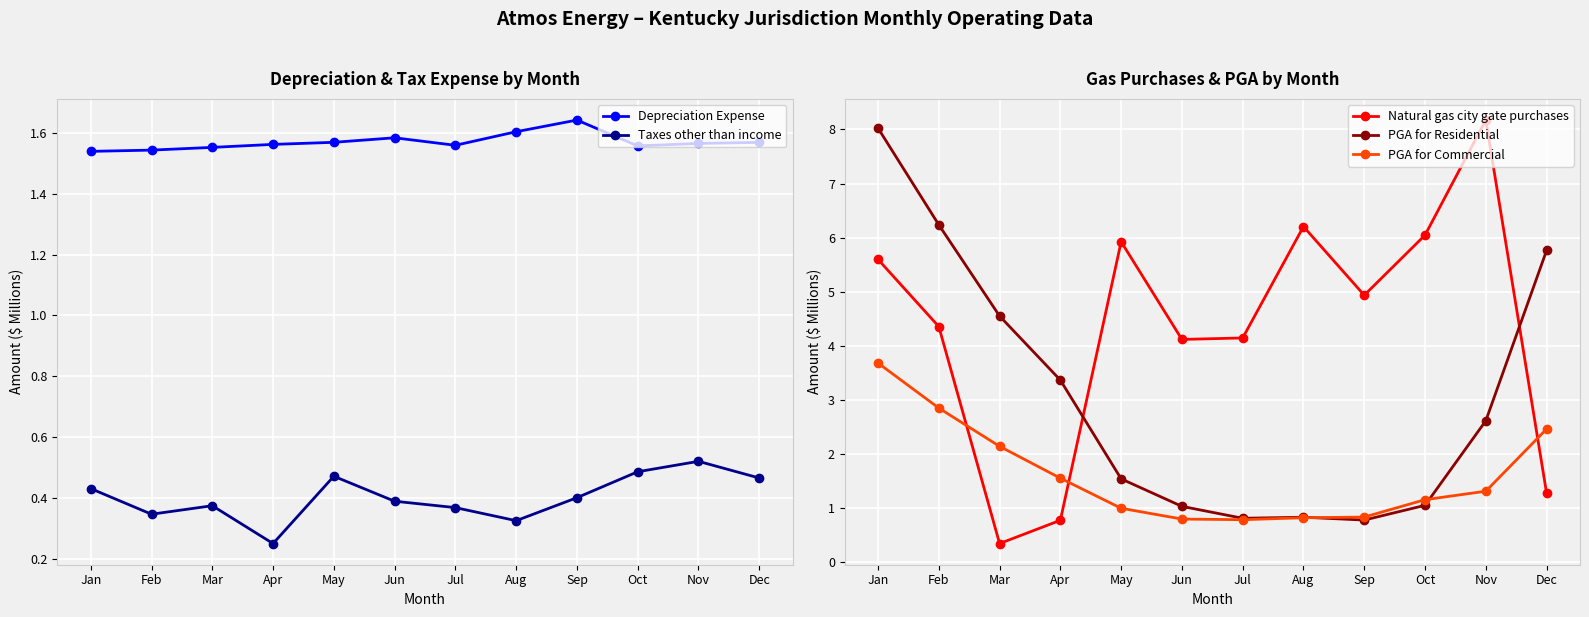

Count the number of data series in this chart.

5